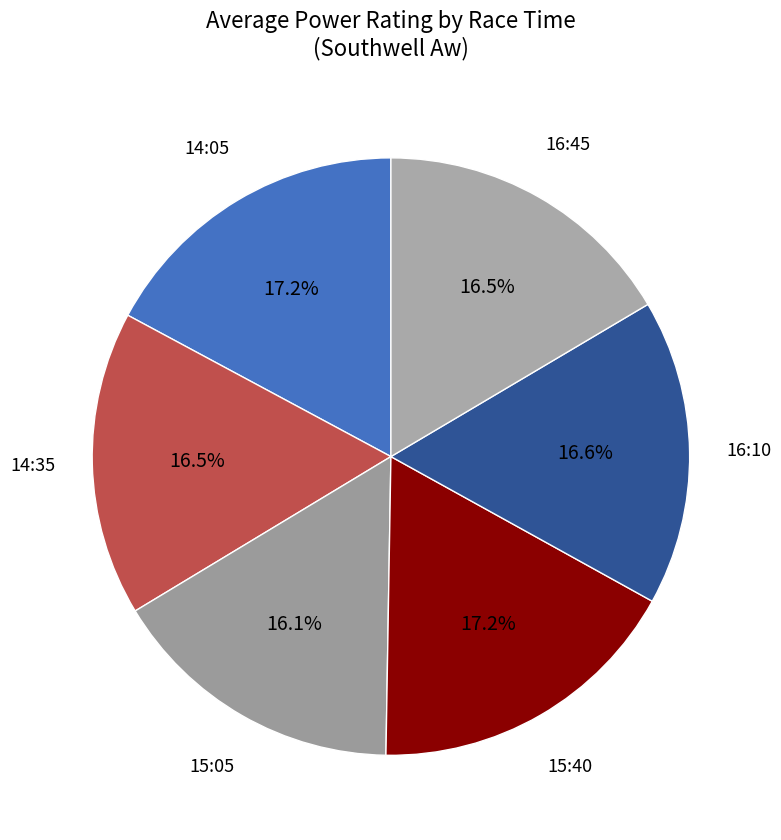

To the nearest percent, what is the difference between the 14:05 and 15:40 slice percentages?

0%